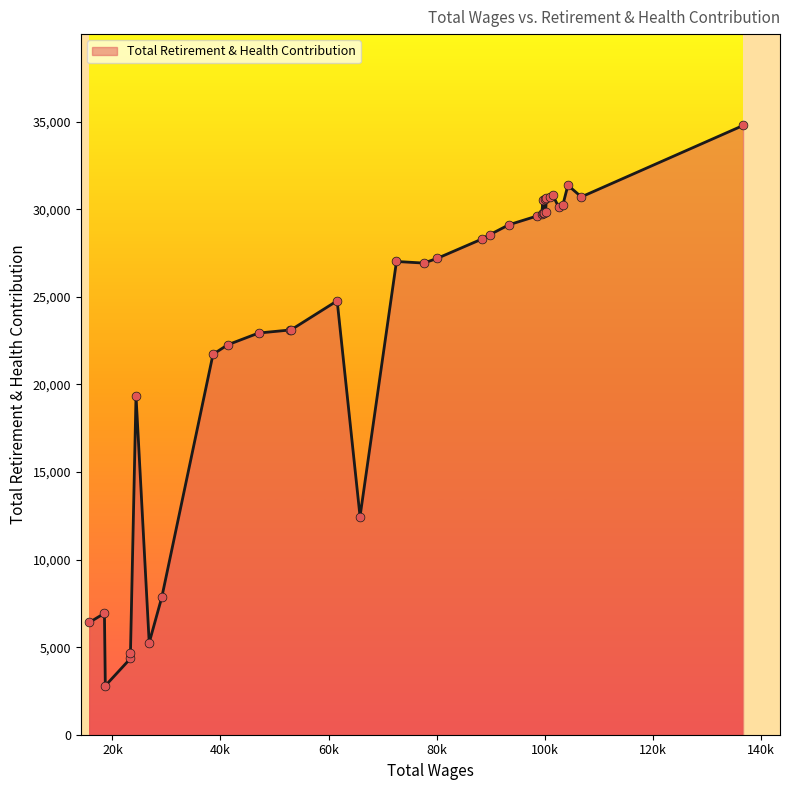

Approximately how many times larger is the value at 21 compared to 23?

0.5